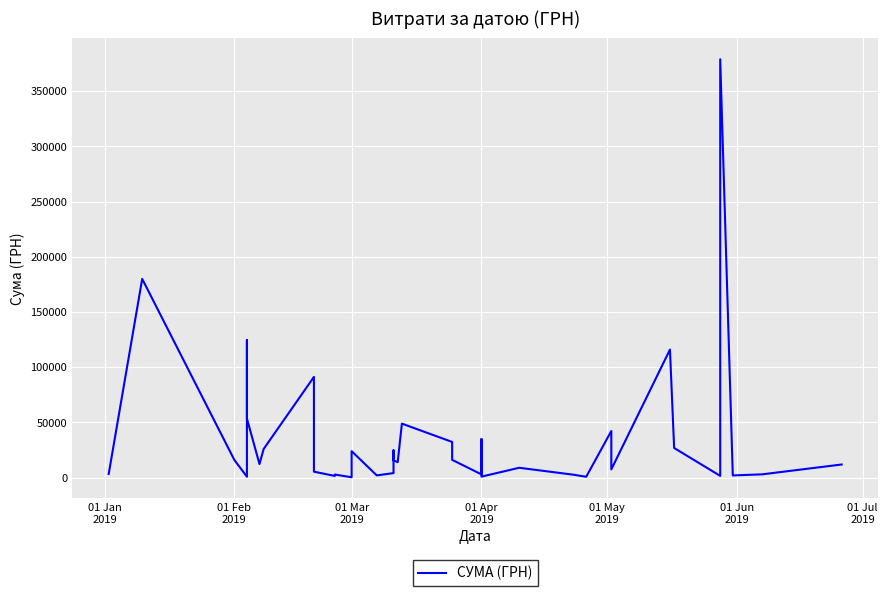

How many interior local peaks (higher than both neighbors) does the data have?

12